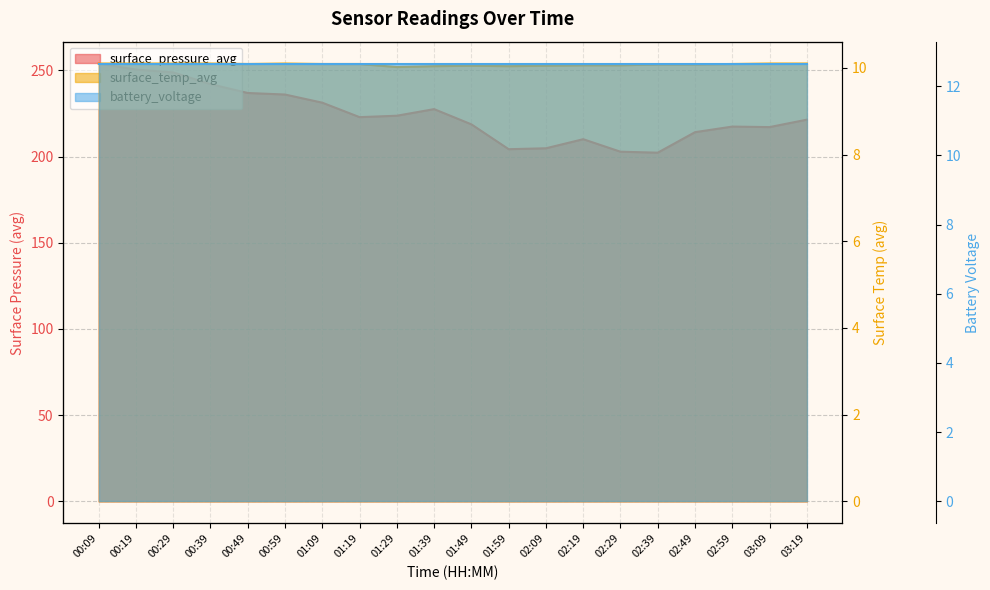

Where is the first local minimum for surface_pressure_avg?

01:19